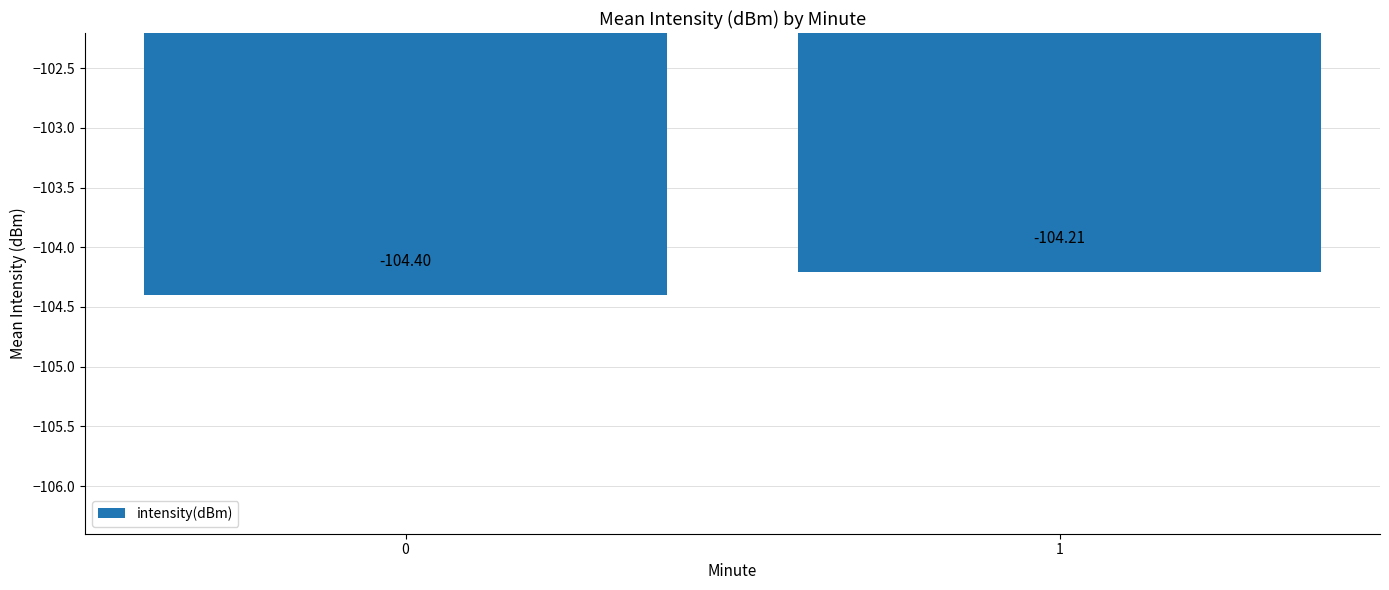

List the labels in order of value, smallest first.

0, 1